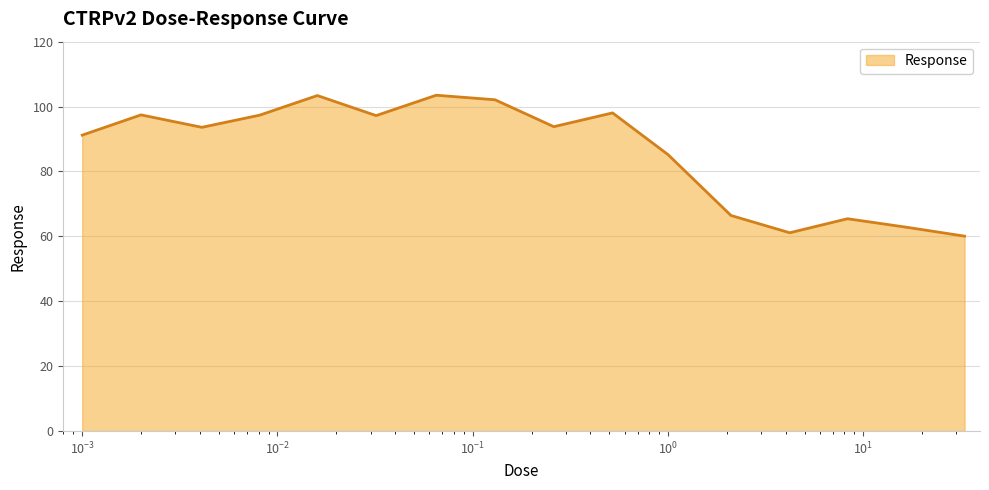

What is the smallest value displayed?

60.1